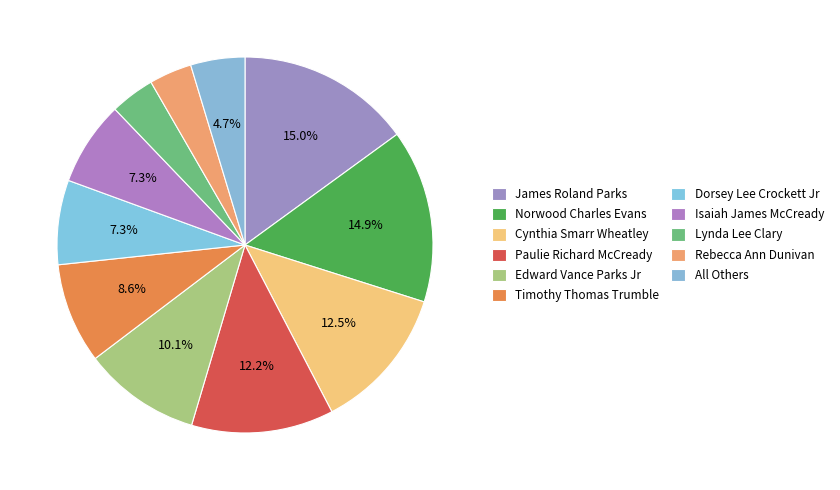

What percentage is the Paulie Richard McCready slice, to the nearest percent?

12%